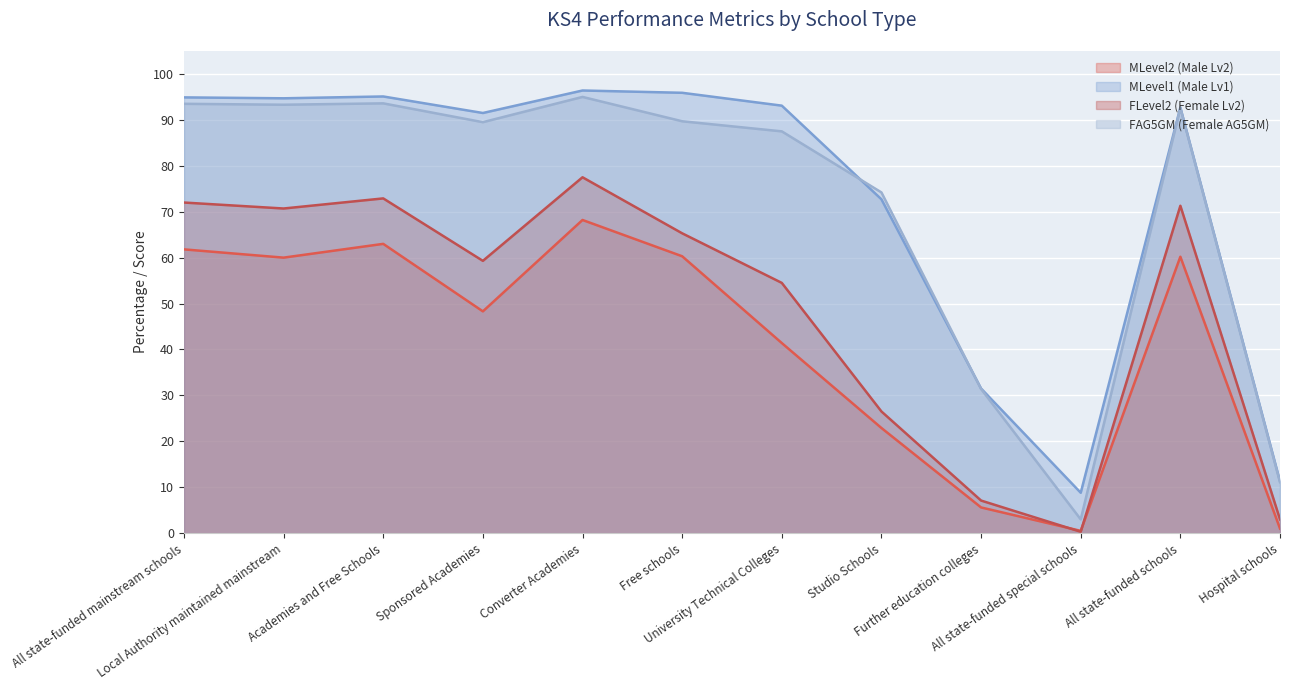

The value of MLevel1 (Male Lv1) at All state-funded special schools is 14.4. True or false?

False